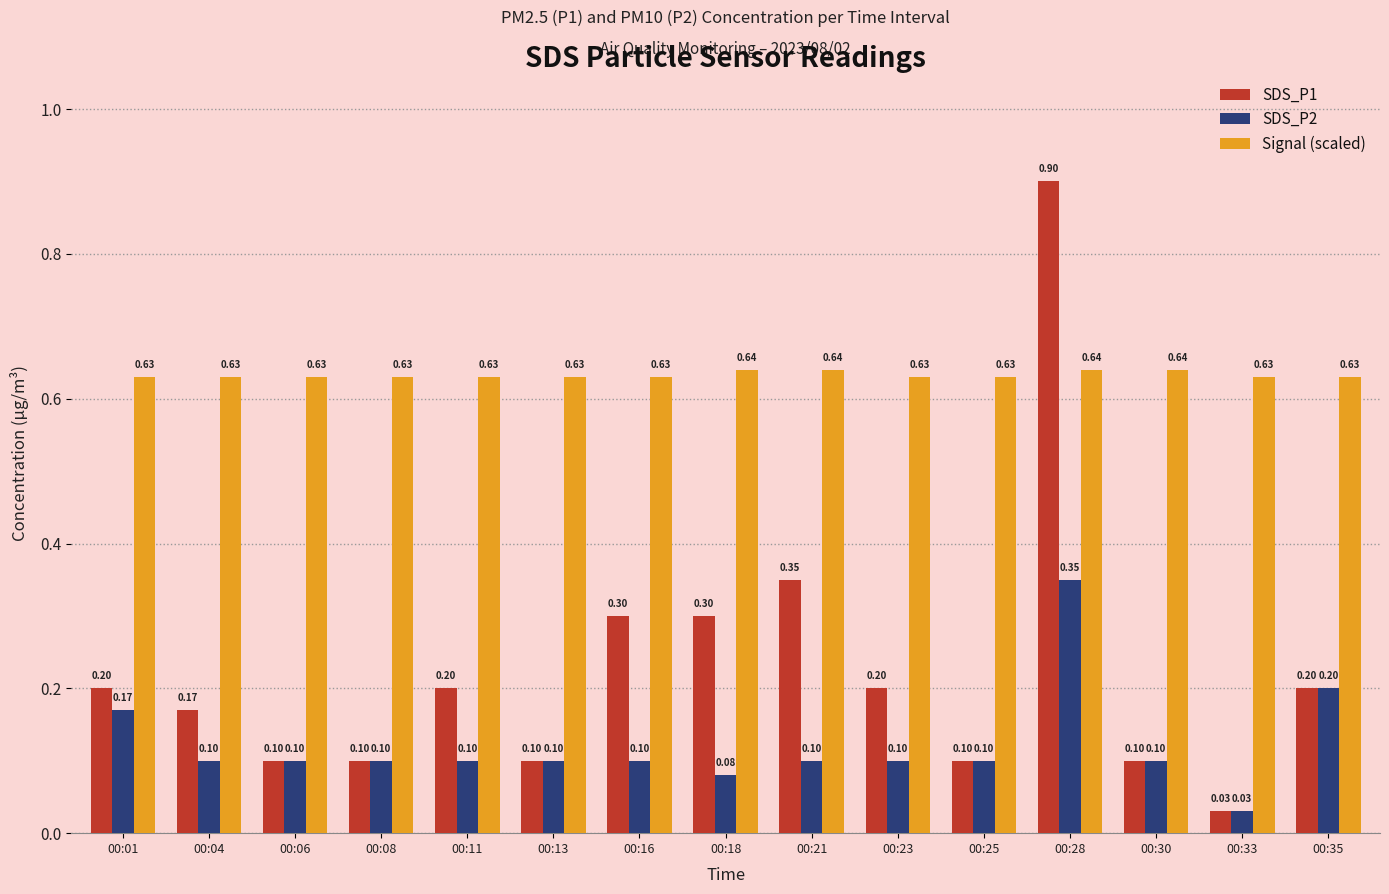

Rank the series by their average value, from lowest to highest.

SDS_P2, SDS_P1, Signal (scaled)